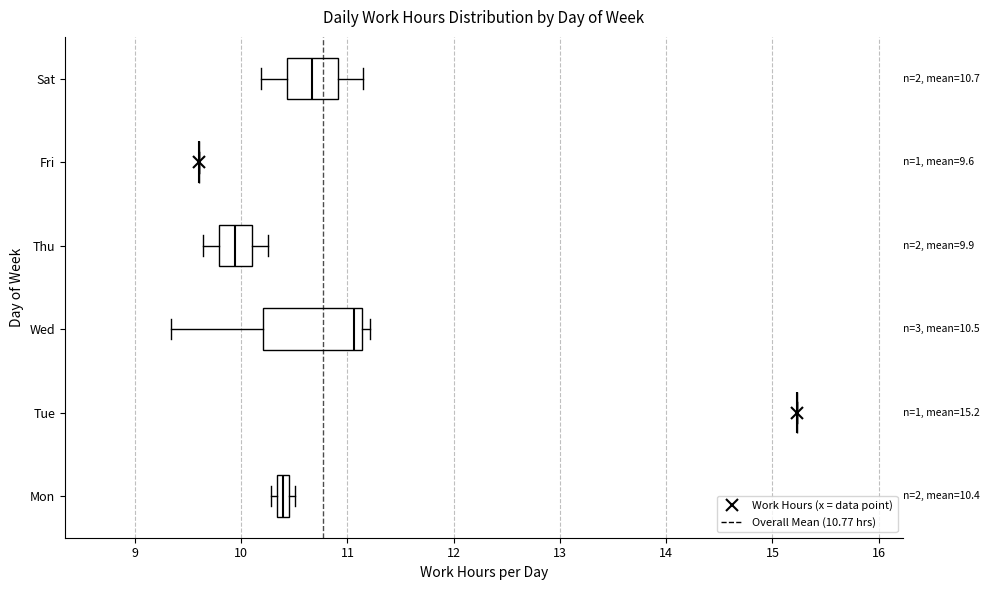

Comparing the boxes themselves (not the whiskers), which one is the widest?

Wed